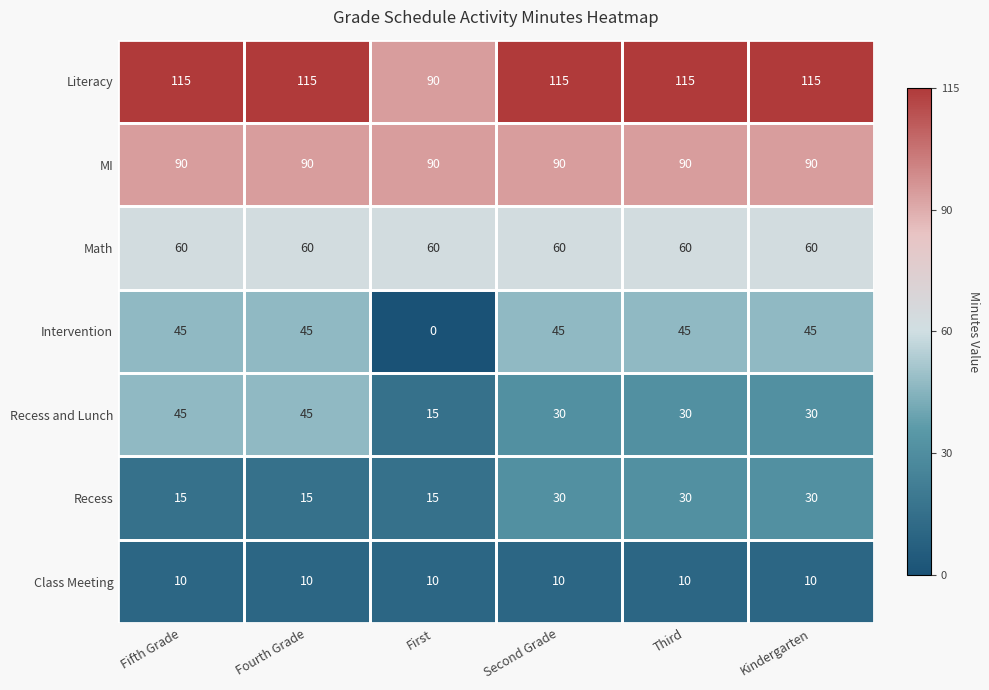

What is the average value of the Literacy series?

111